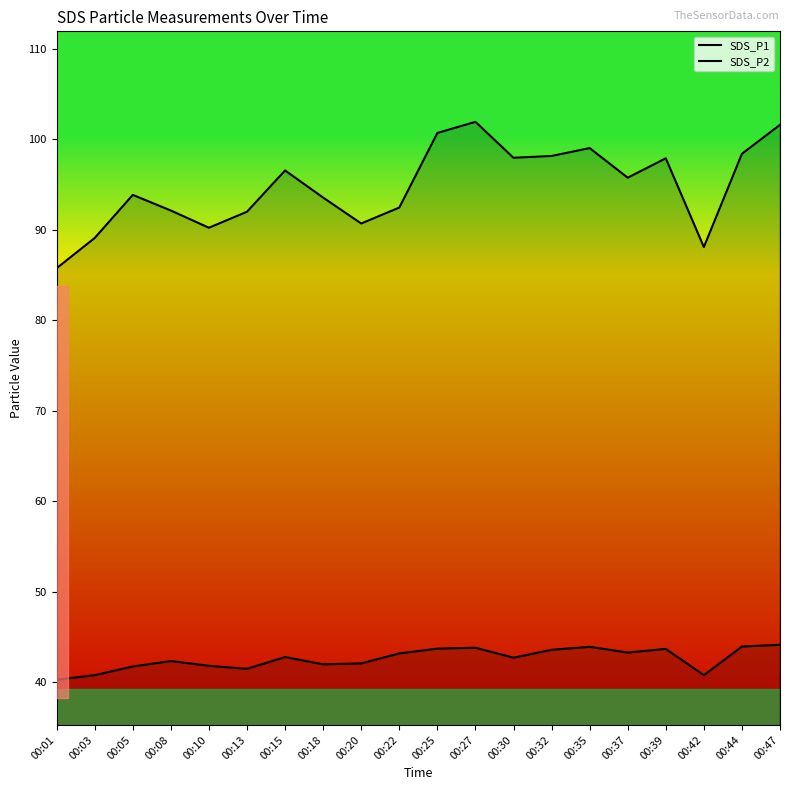

The value of SDS_P2 at 00:01 is 55.4. True or false?

False